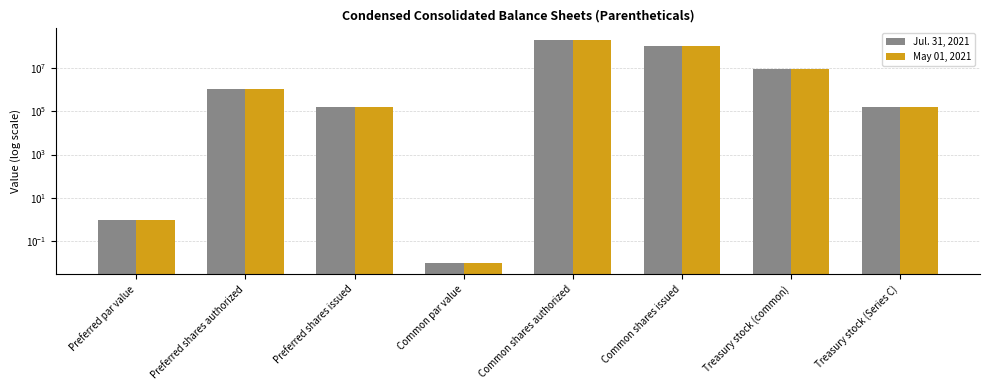

Which series has the largest range (max minus min)?

Jul. 31, 2021